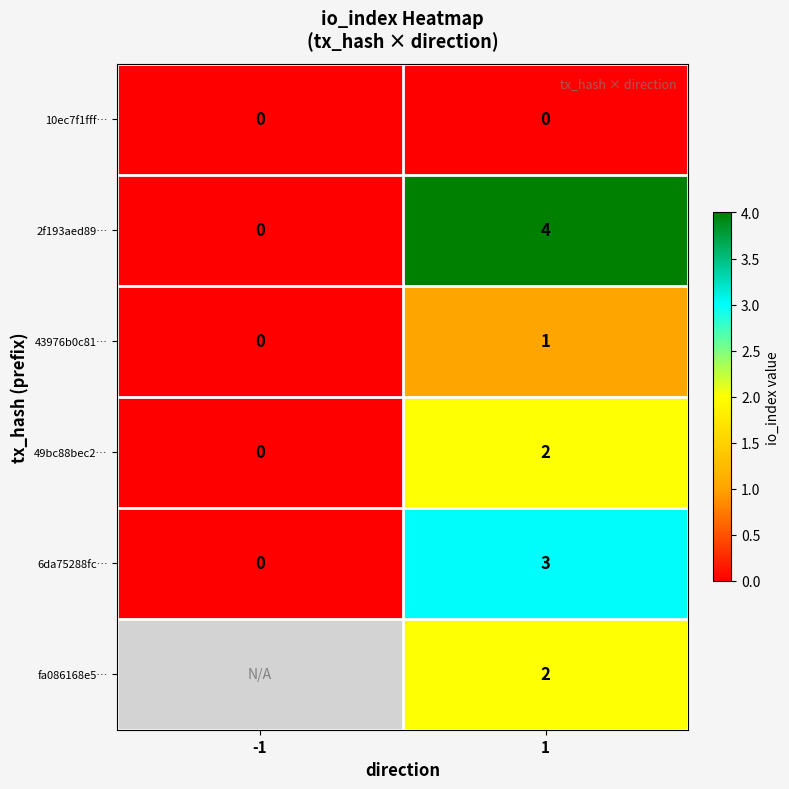

How many 43976b0c81… values are between 0 and 1?

2